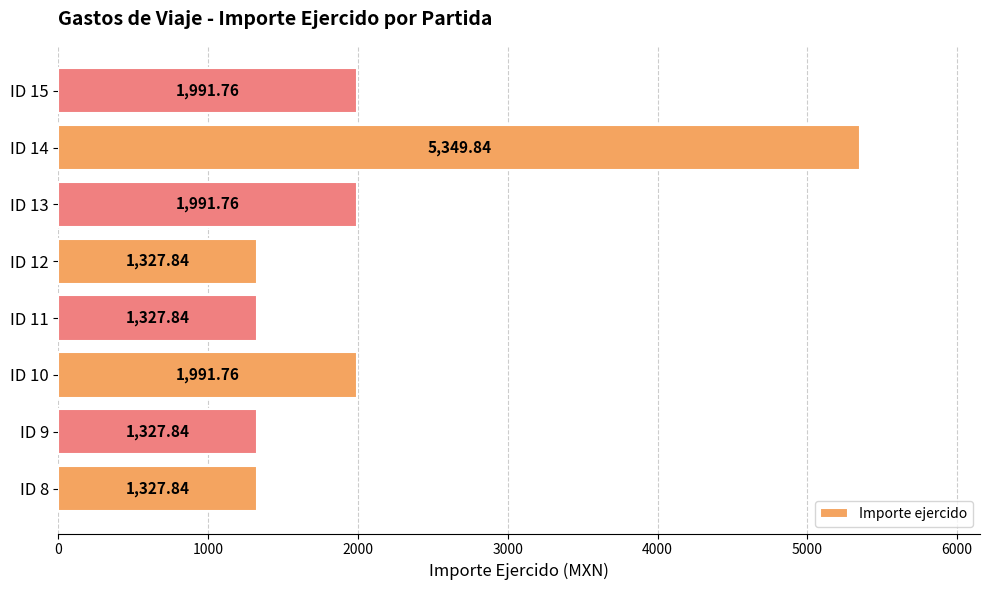

What is the change in value from ID 11 to ID 14?

+4022.0